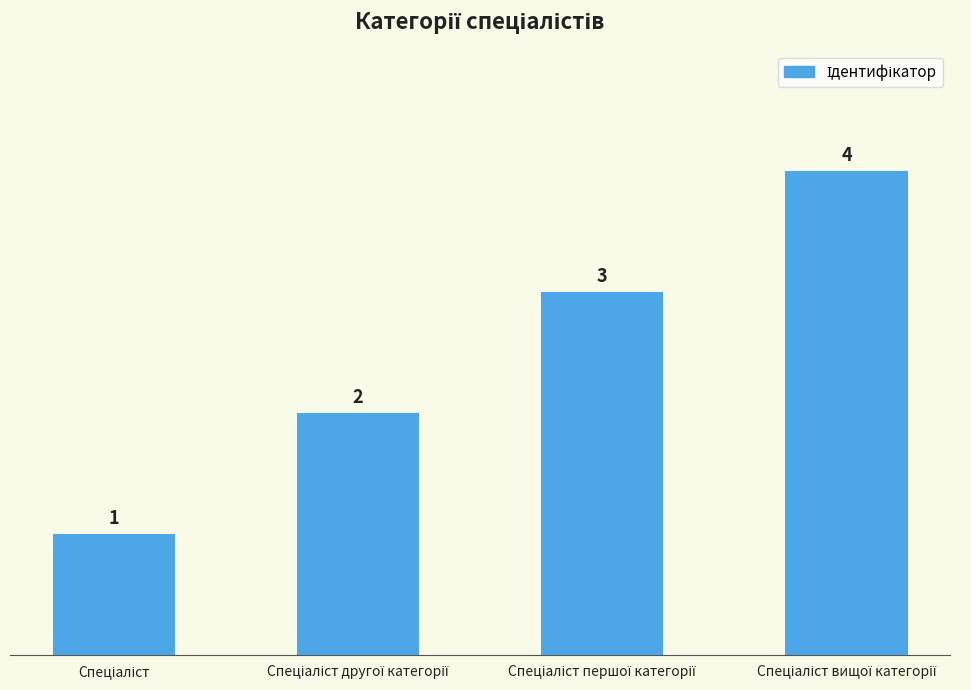

What is the sum of all values?

10